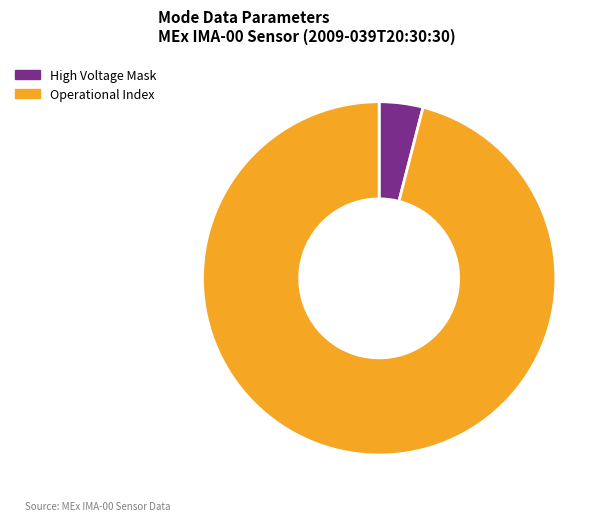

Rank the categories by value from lowest to highest.

High Voltage Mask, Operational Index